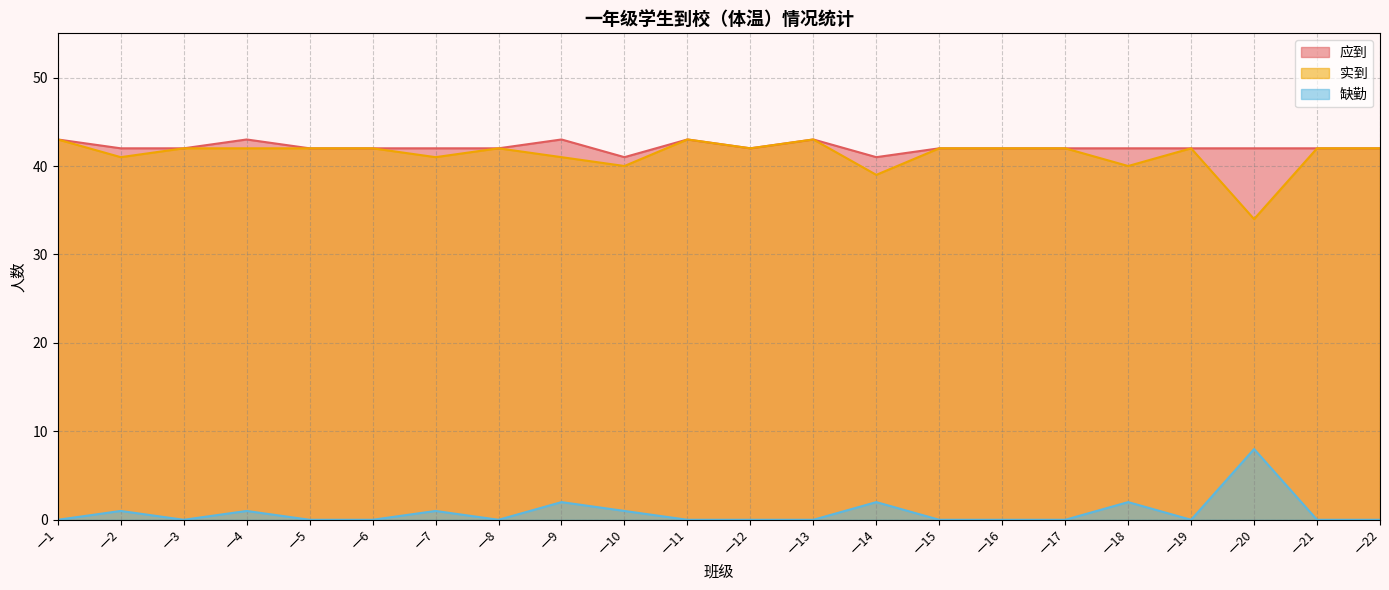

Reading right to left, extract all data points from this chart.

应到: 一22=42	一21=42	一20=42	一19=42	一18=42	一17=42	一16=42	一15=42	一14=41	一13=43	一12=42	一11=43	一10=41	一9=43	一8=42	一7=42	一6=42	一5=42	一4=43	一3=42	一2=42	一1=43
实到: 一22=42	一21=42	一20=34	一19=42	一18=40	一17=42	一16=42	一15=42	一14=39	一13=43	一12=42	一11=43	一10=40	一9=41	一8=42	一7=41	一6=42	一5=42	一4=42	一3=42	一2=41	一1=43
缺勤: 一22=0	一21=0	一20=8	一19=0	一18=2	一17=0	一16=0	一15=0	一14=2	一13=0	一12=0	一11=0	一10=1	一9=2	一8=0	一7=1	一6=0	一5=0	一4=1	一3=0	一2=1	一1=0